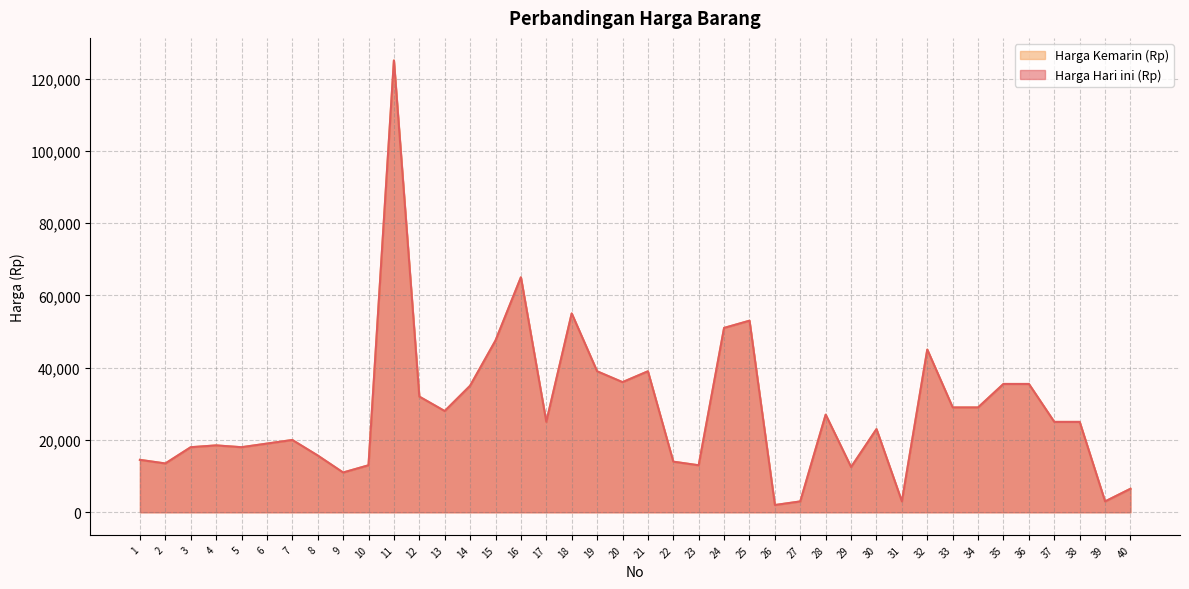

At which label is Harga Hari ini (Rp) closest to 63500?

16